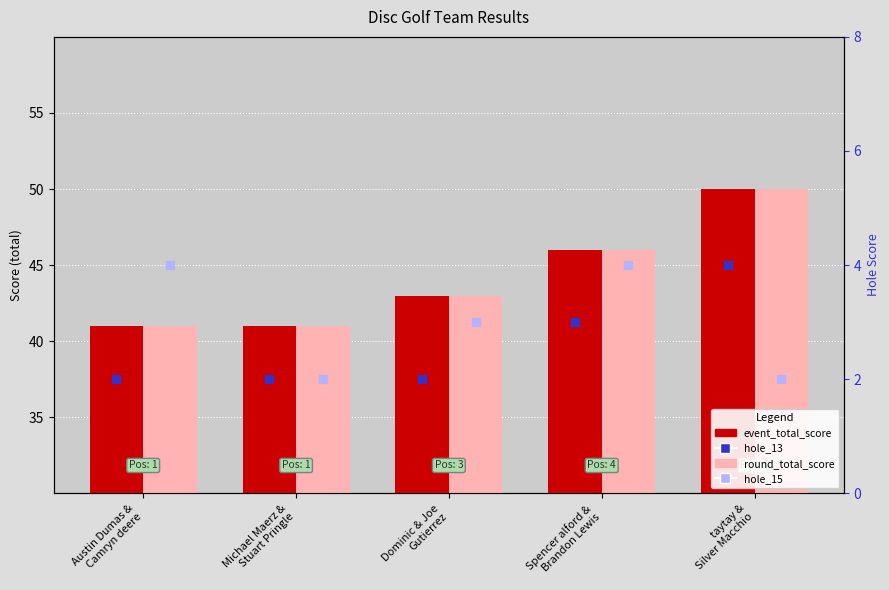

What is the total value across all series at Spencer alford &
Brandon Lewis?

99